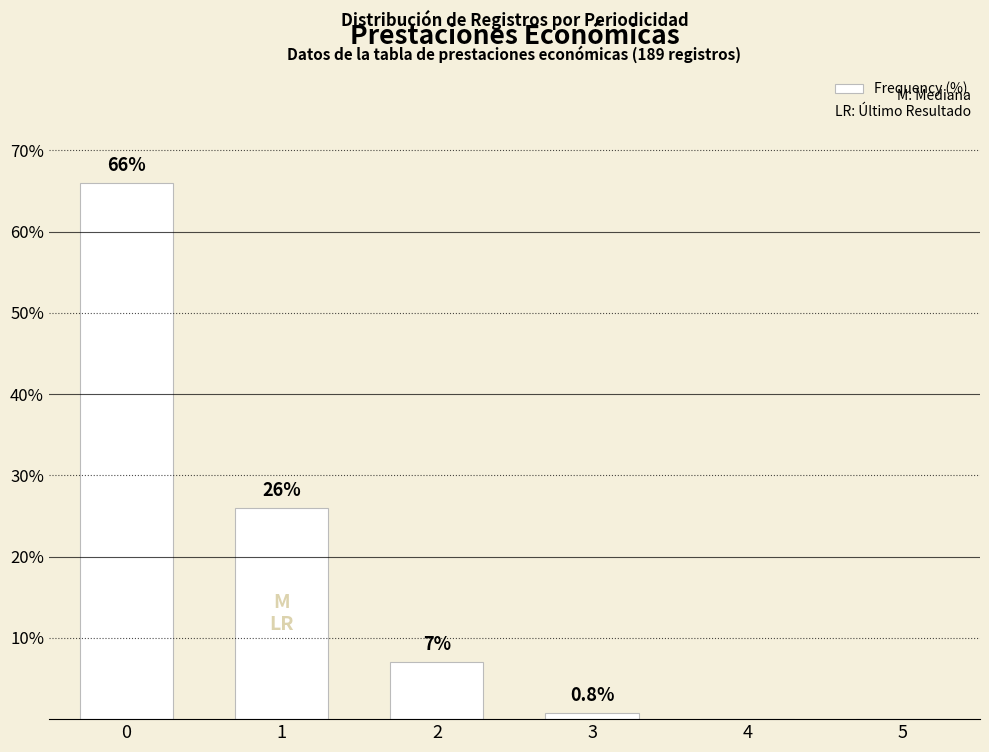

What is the greatest value displayed?

66.0